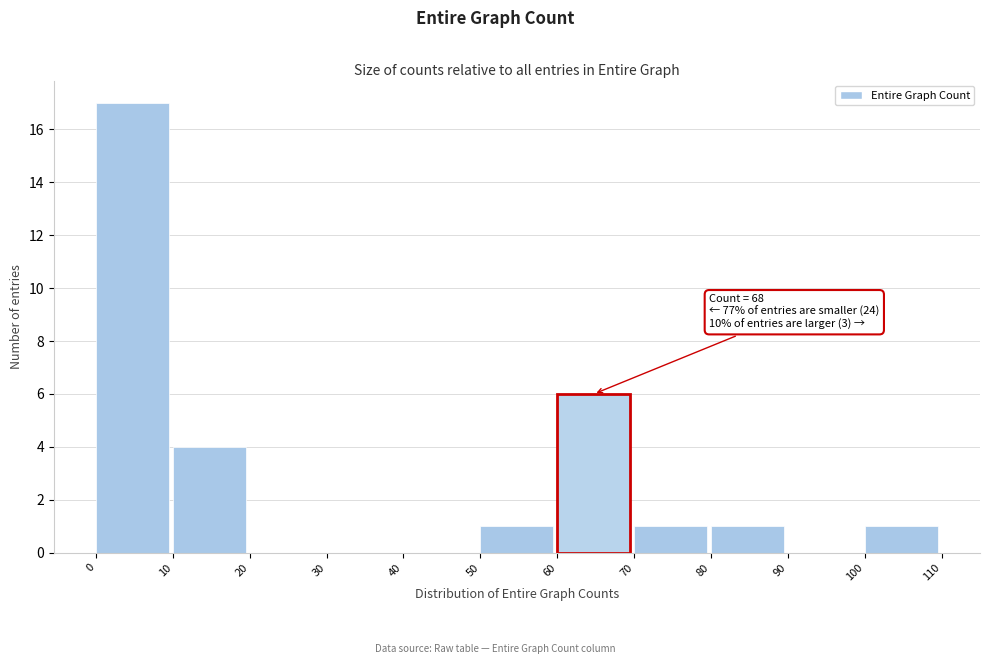

Which range on the x-axis has the tallest bar?

0 to 10